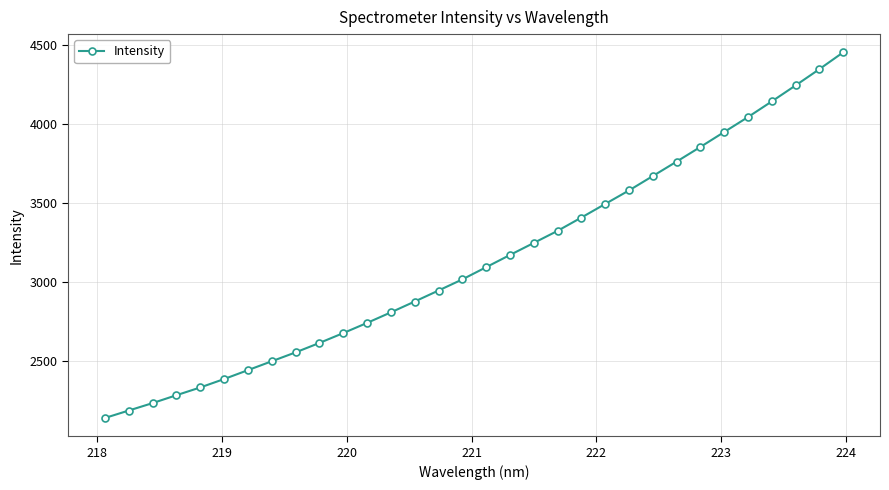

What is the average value?

3140.5